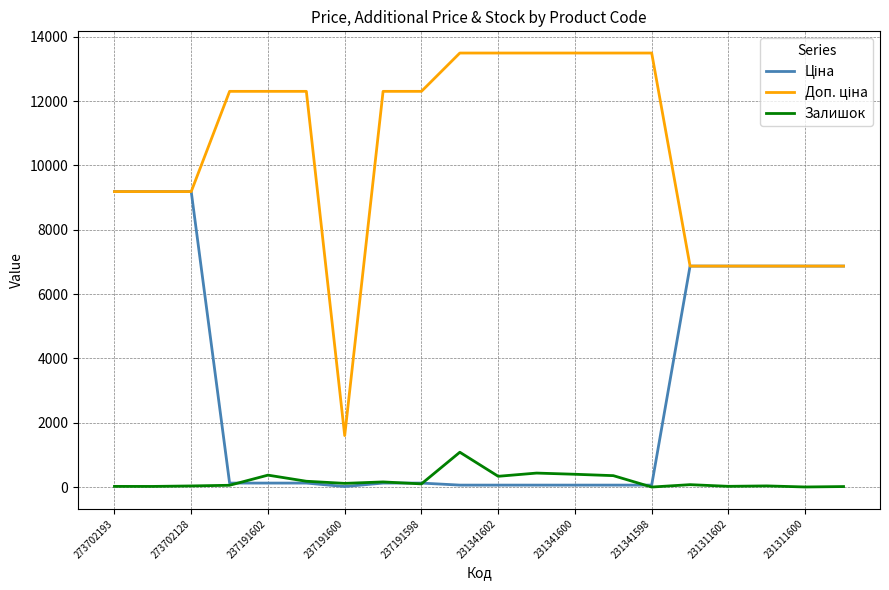

What is the highest value of the Залишок series?

1082.0